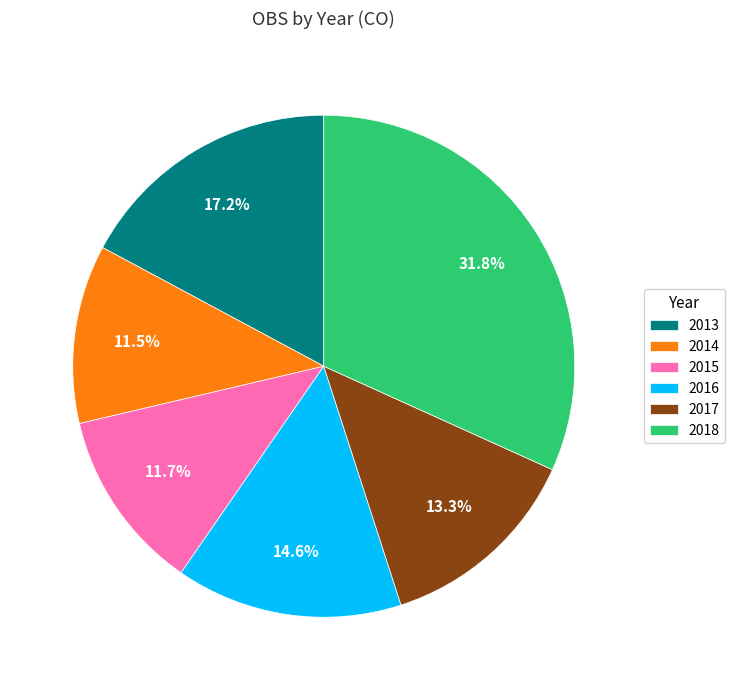

Approximately how many times larger is the value at 2014 compared to 2013?

0.7